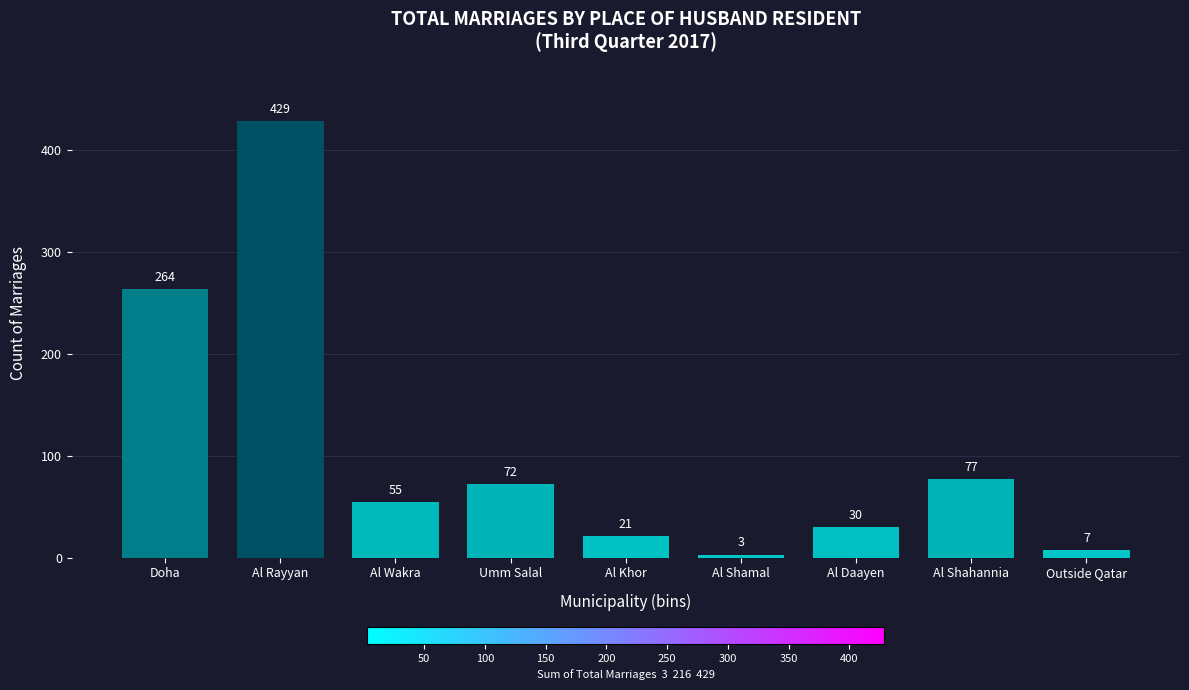

Reading left to right, transcribe all the data shown in this chart.

Doha=264	Al Rayyan=429	Al Wakra=55	Umm Salal=72	Al Khor=21	Al Shamal=3	Al Daayen=30	Al Shahannia=77	Outside Qatar=7